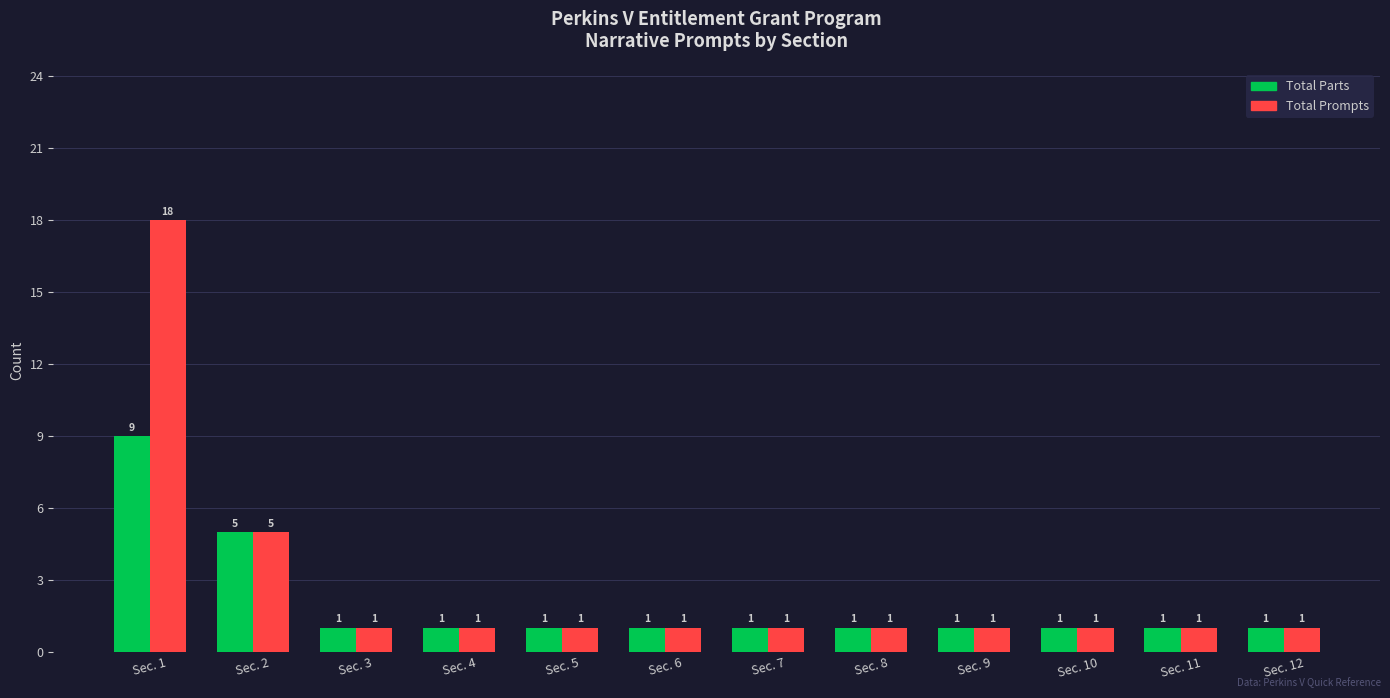

Which series changed the most between Sec. 1 and Sec. 11?

Total Prompts